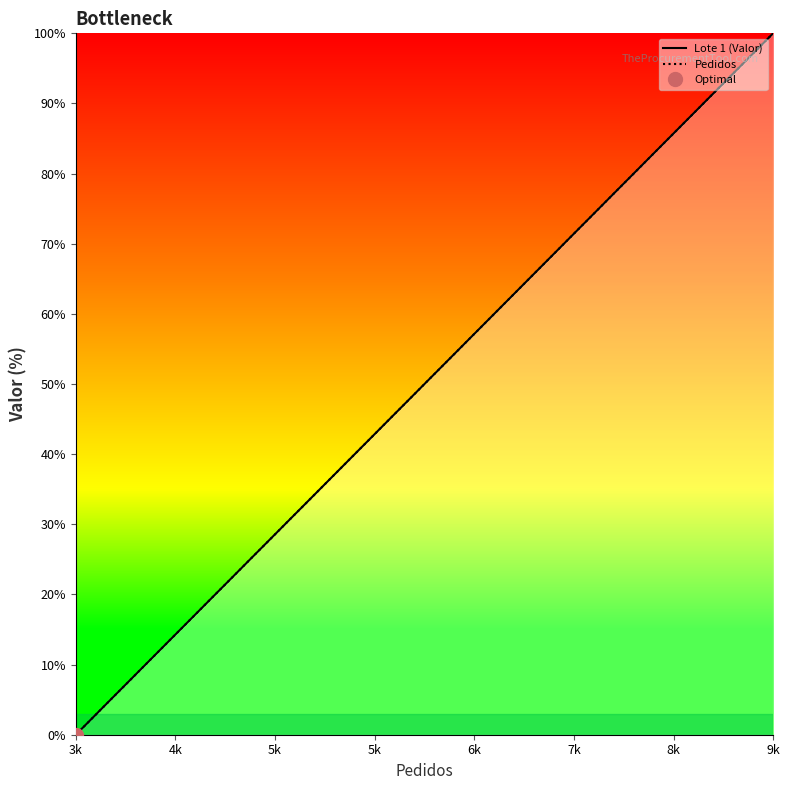

Reading left to right, list all the values displayed in this chart.

Lote 1 (Valor): 0.0	0.3	4.3	4.4	11.1	13.9	27.8	27.8	27.8	38.8	44.4	44.4	48.6	58.5	66.7	69.4	74.0	82.2	89.4	100.0
Pedidos: 0.0	0.3	4.3	4.4	11.1	13.9	27.8	27.8	27.8	38.8	44.4	44.4	48.6	58.5	66.7	69.4	74.0	82.2	89.4	100.0